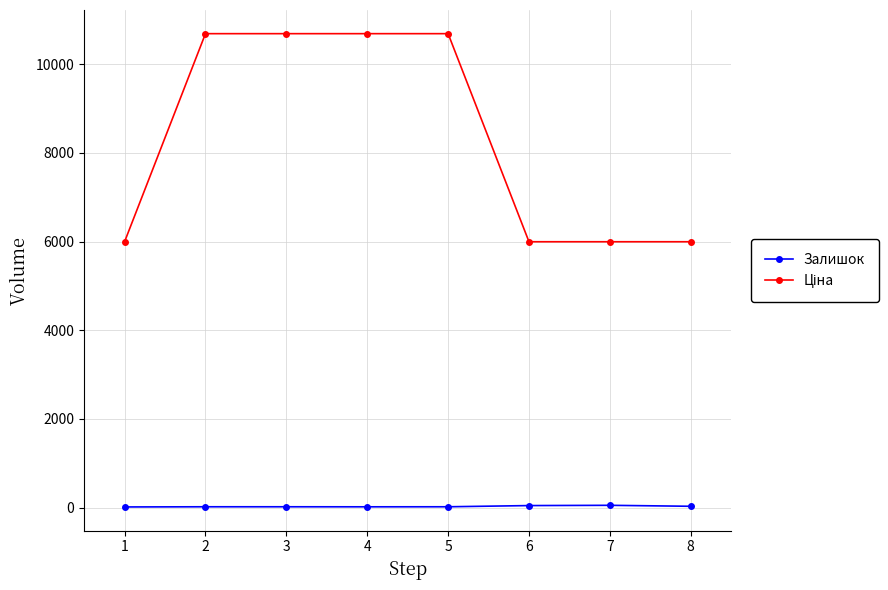

True or false: Залишок has more than 0 interior local peaks.

True